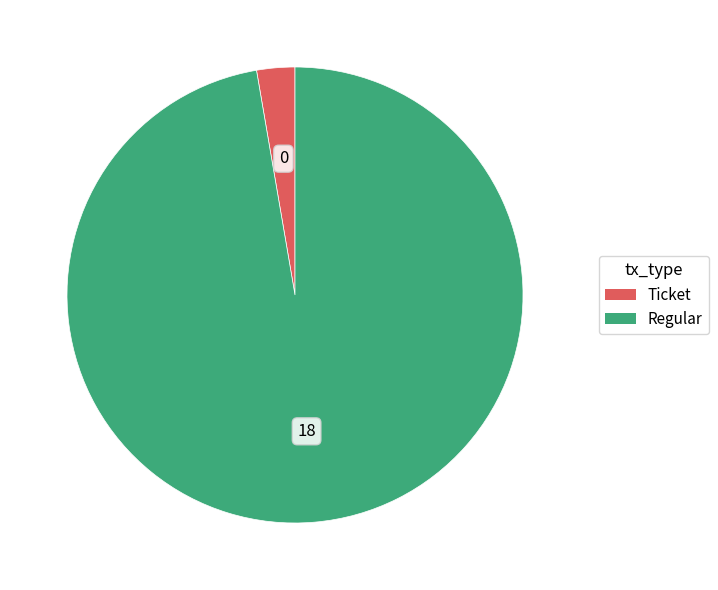

True or false: Regular accounts for 97% of the total.

True